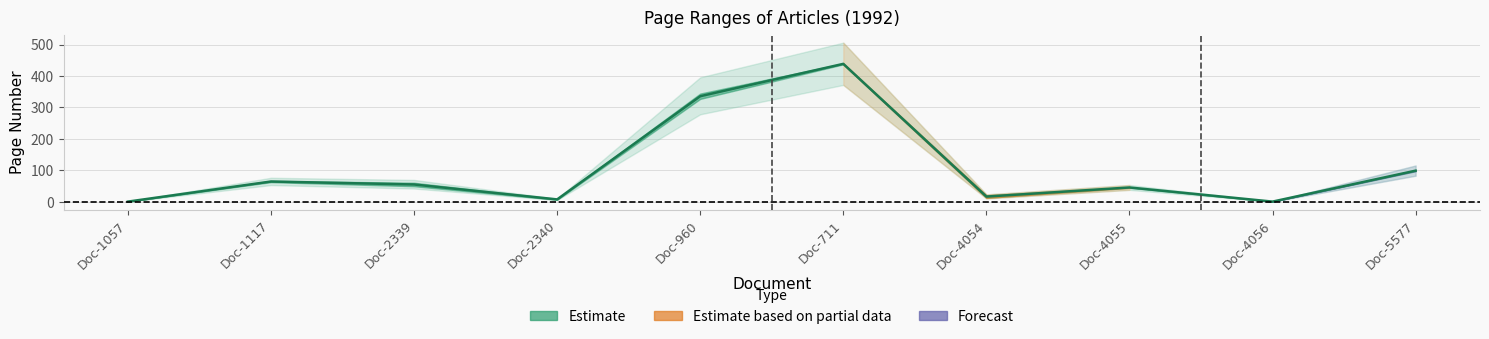

What value does the data have at Doc-2340?

7.0